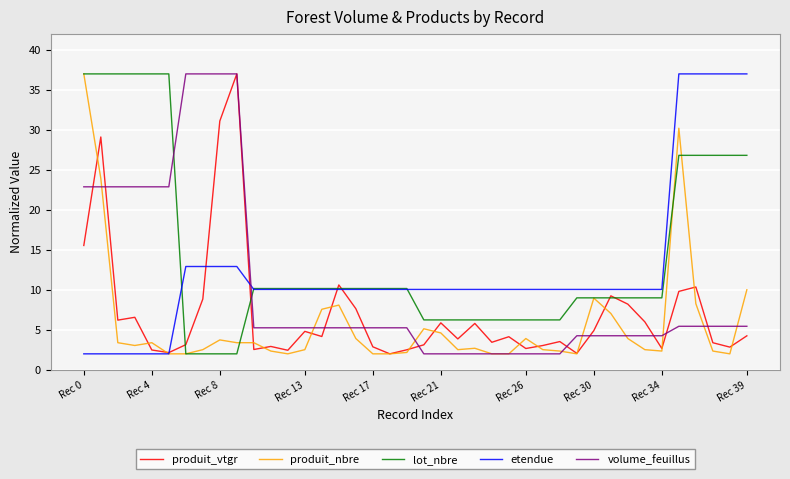

What is the minimum value for volume_feuillus?

2.0